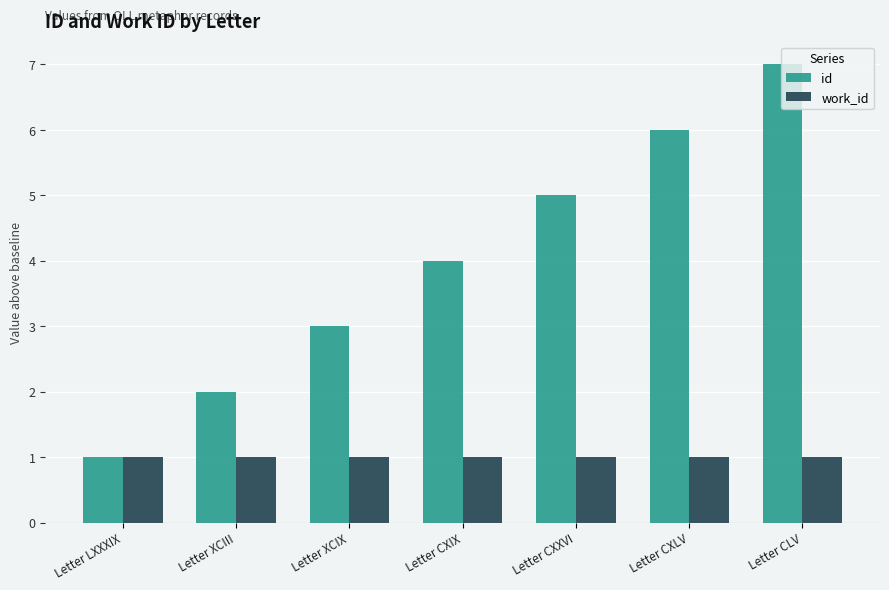

What is the difference between the highest and lowest values at Letter CXLV?

5